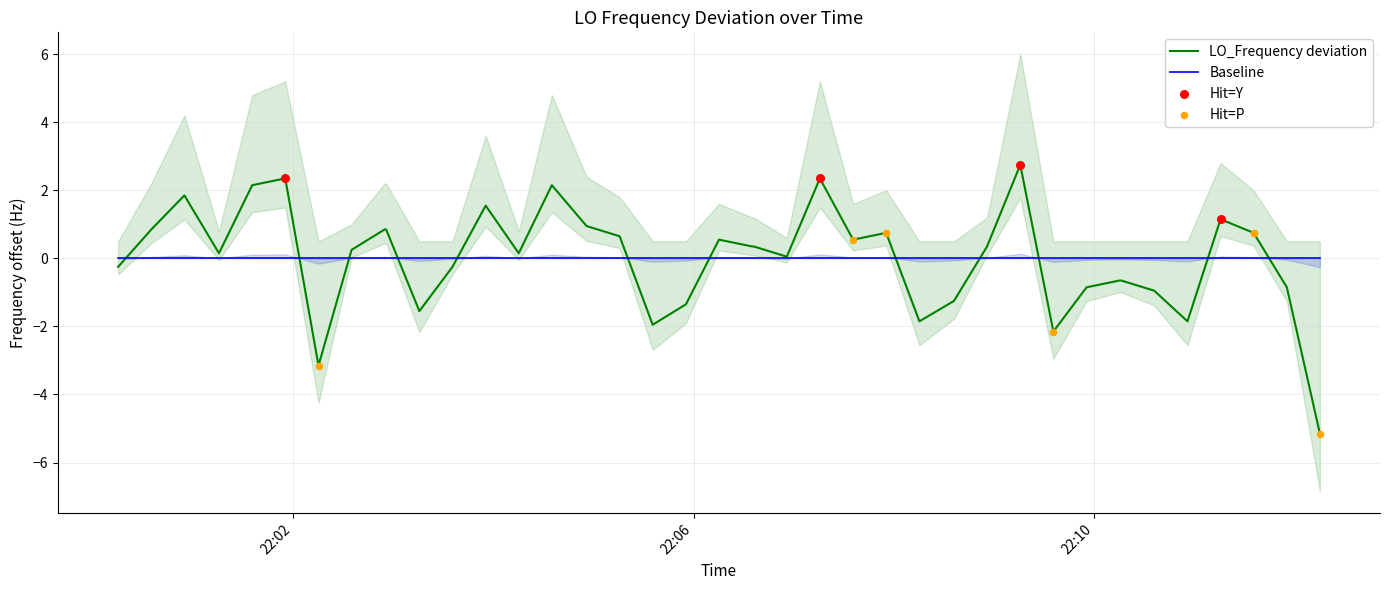

What is the highest value of the LO_Frequency deviation series?

2.8